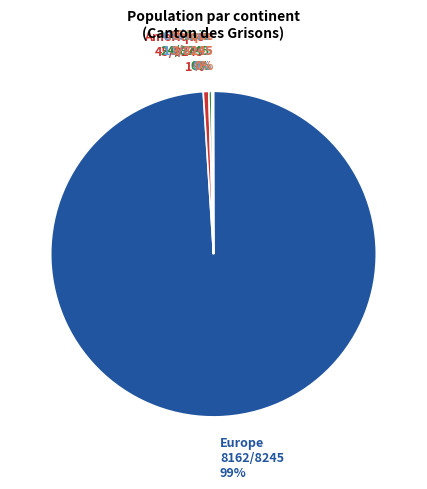

What is the largest slice in the pie chart?

Europe